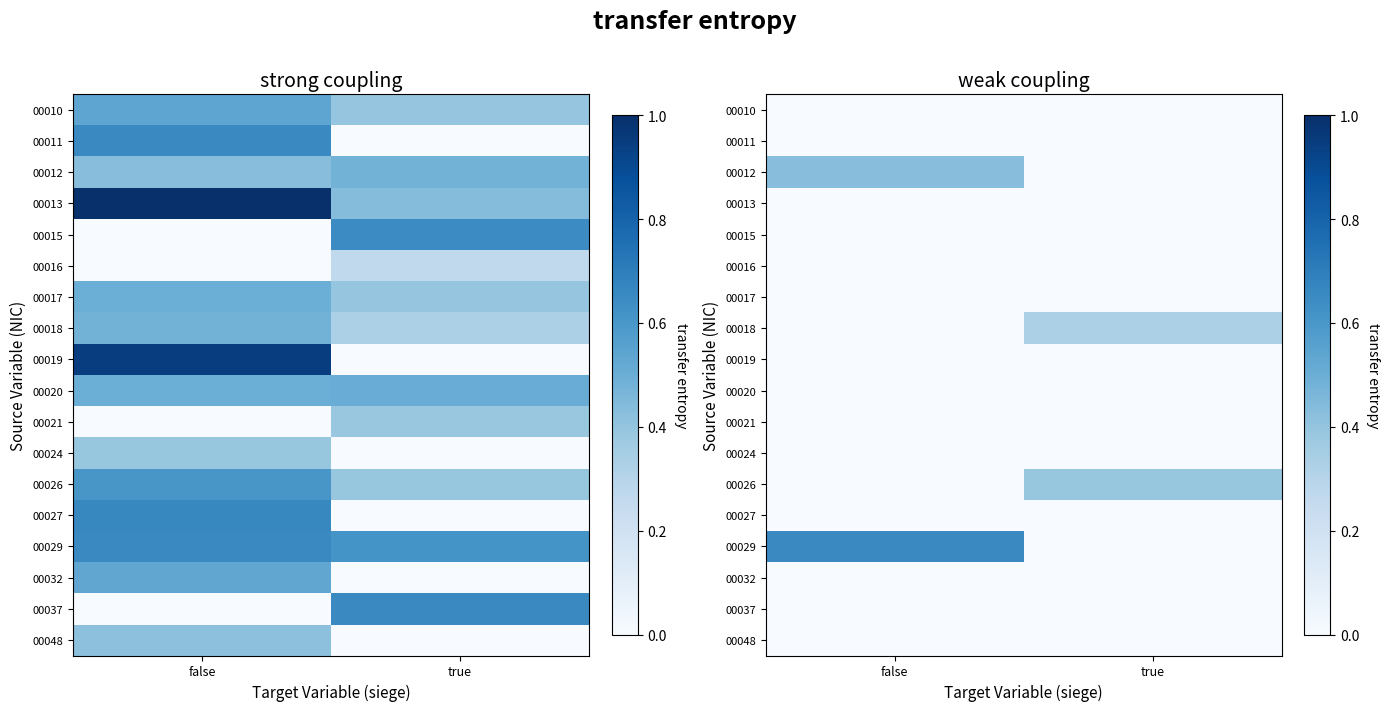

Is the value of 00017 at true greater than the value of 00013 at true?

No